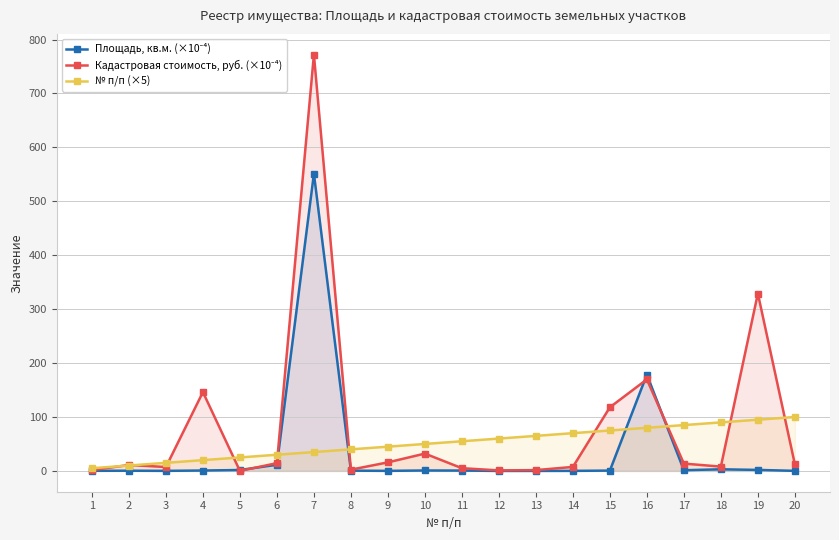

Is it true that Кадастровая стоимость, руб. (×10⁻⁴) equals 329.0 at 19?

True